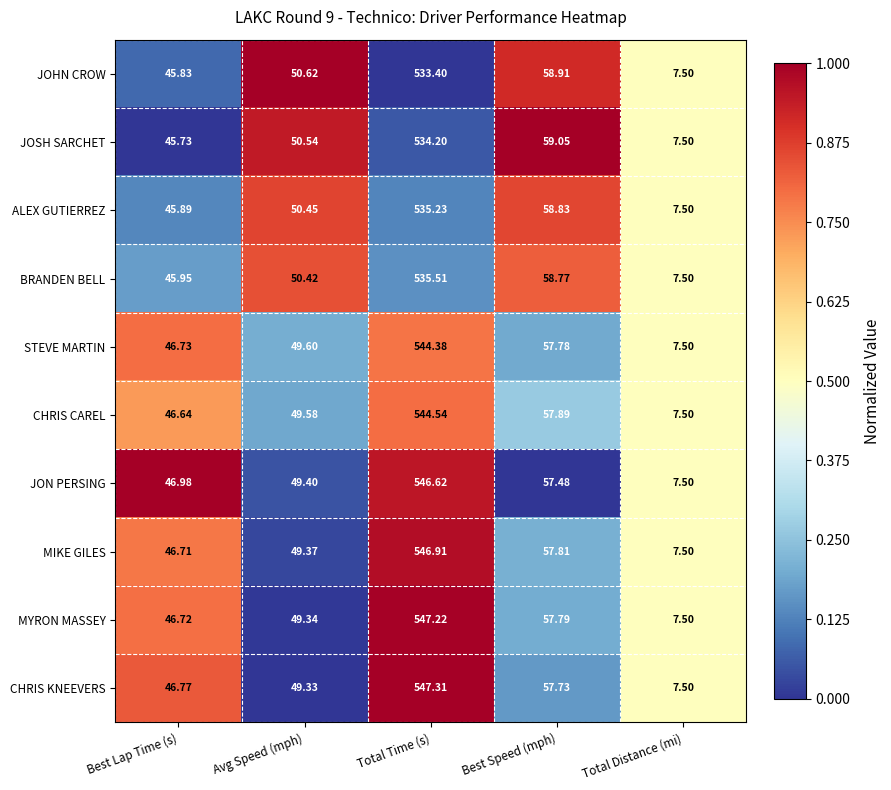

At which label is JOSH SARCHET closest to 270?

Best Speed (mph)